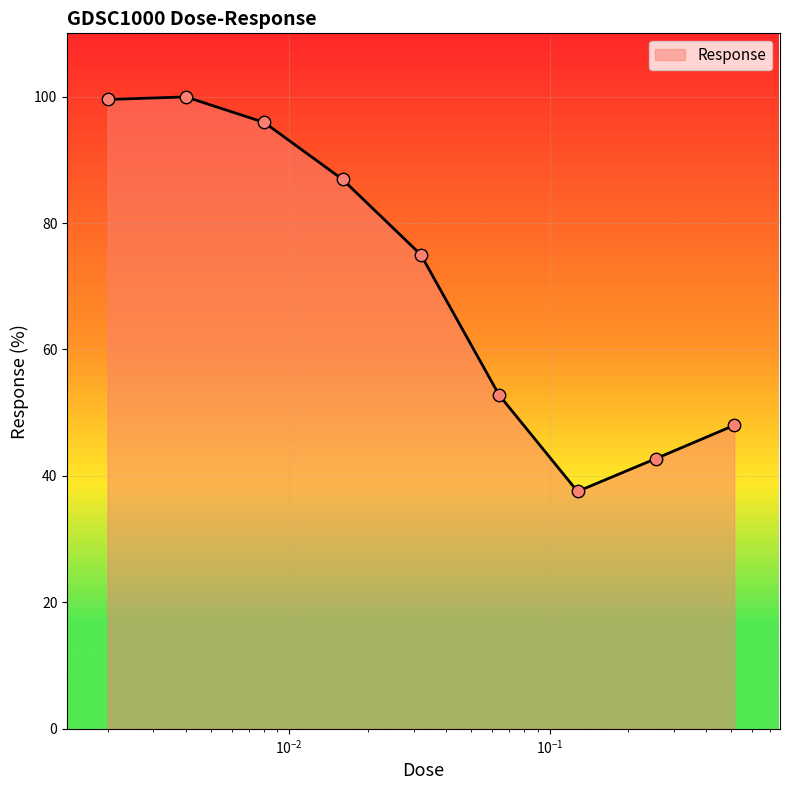

What is the maximum value shown in the chart?

99.9